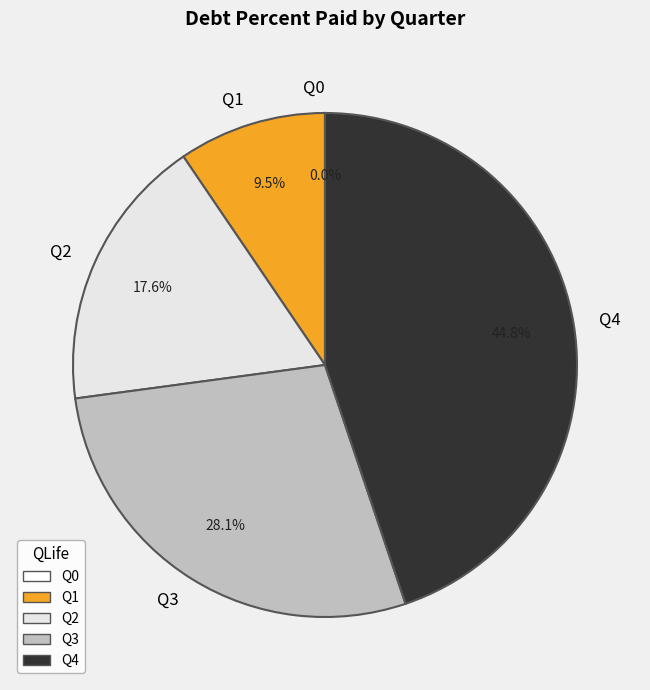

Between Q2 and Q3, which is larger?

Q3